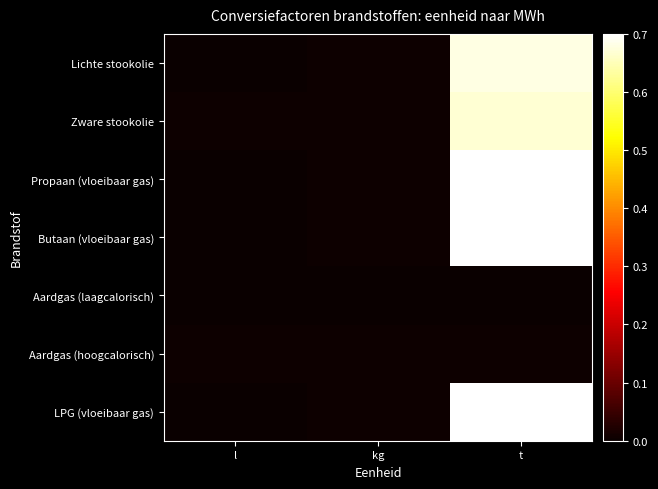

How many distinct data groups are displayed?

7